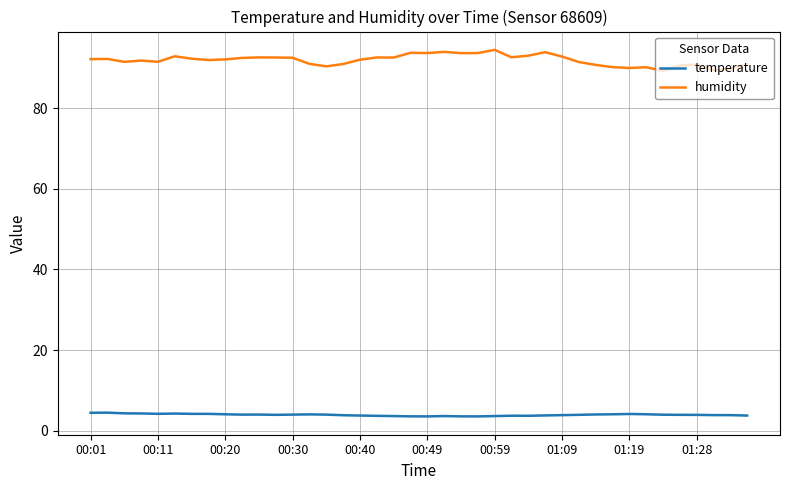

Which series has the widest spread of values?

humidity